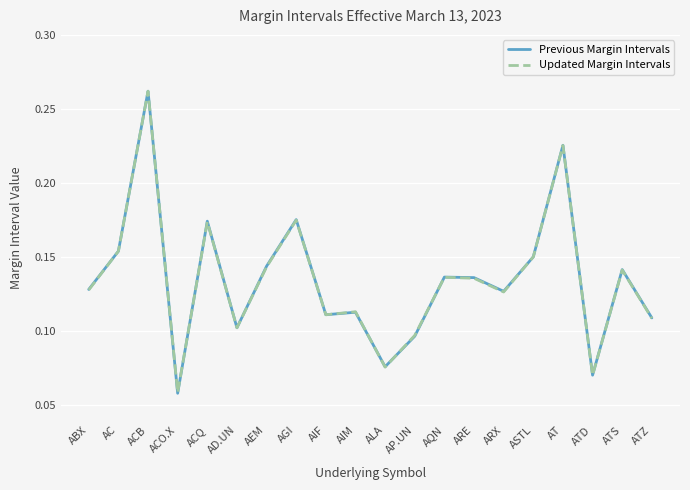

How many Previous Margin Intervals values are between 0 and 1?

20